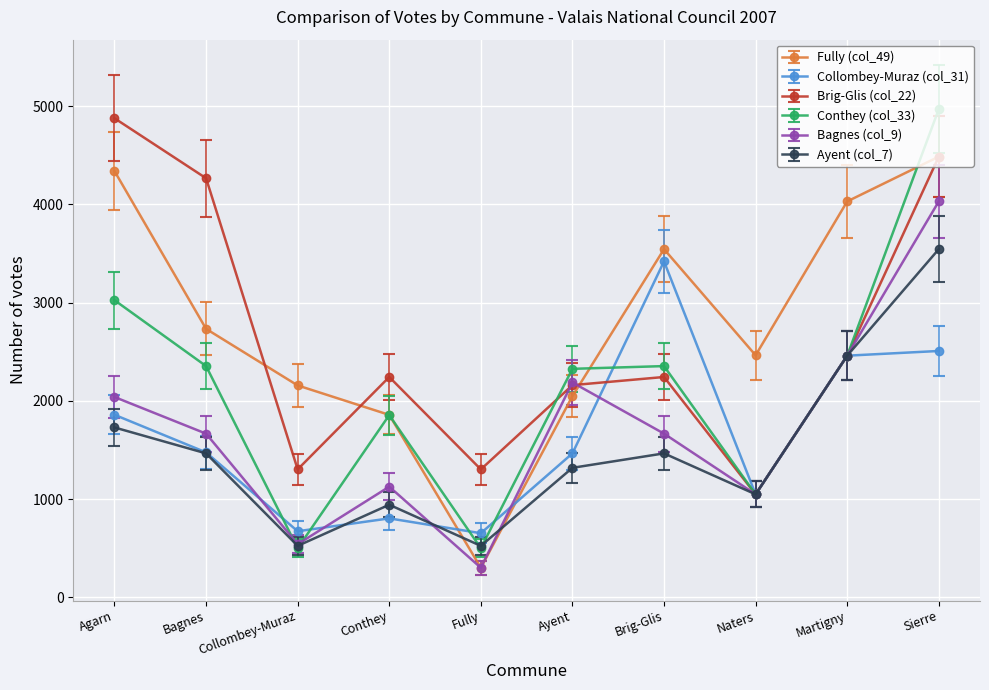

True or false: Brig-Glis (col_22) has a value of 443.3 at Collombey-Muraz.

False